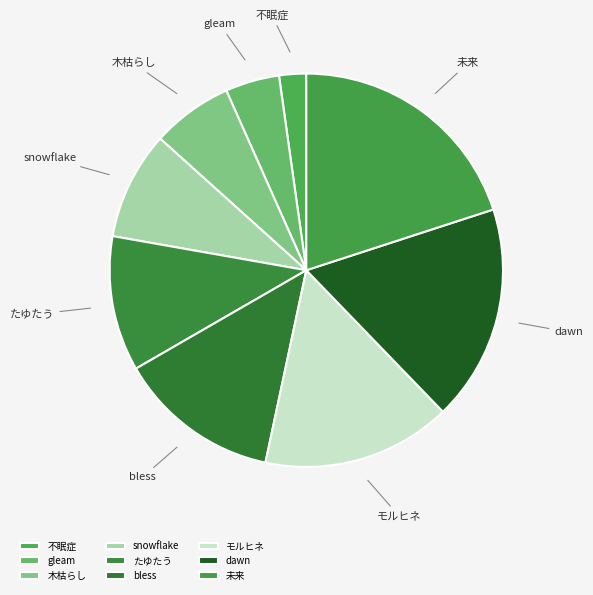

Is it true that たゆたう is 11% of the pie?

True